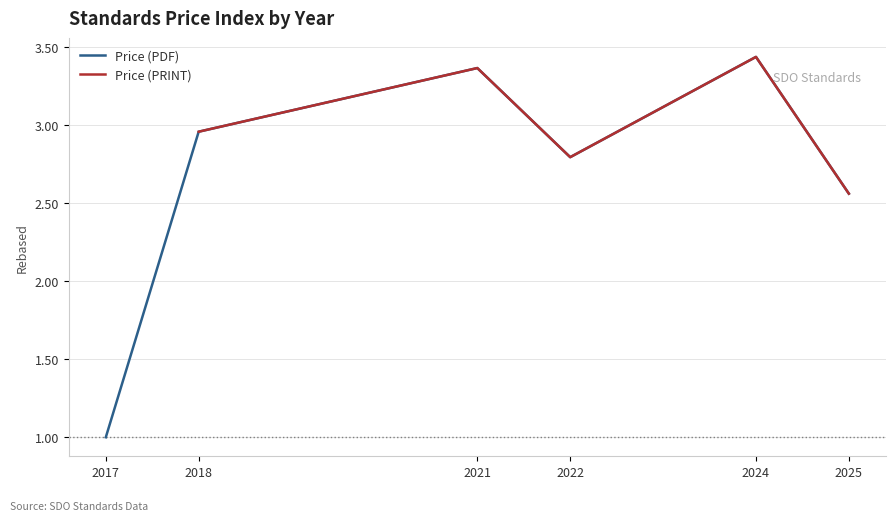

What are all the series names shown in the legend?

Price (PDF), Price (PRINT)